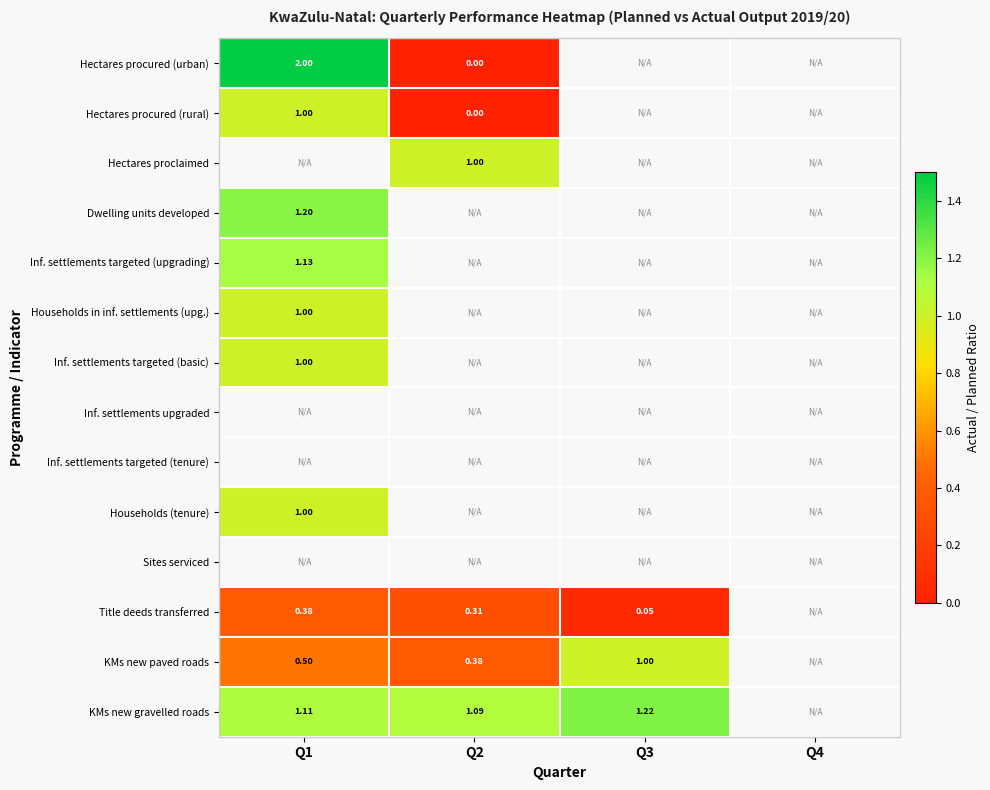

Which category has the lowest value across all series?

Q2